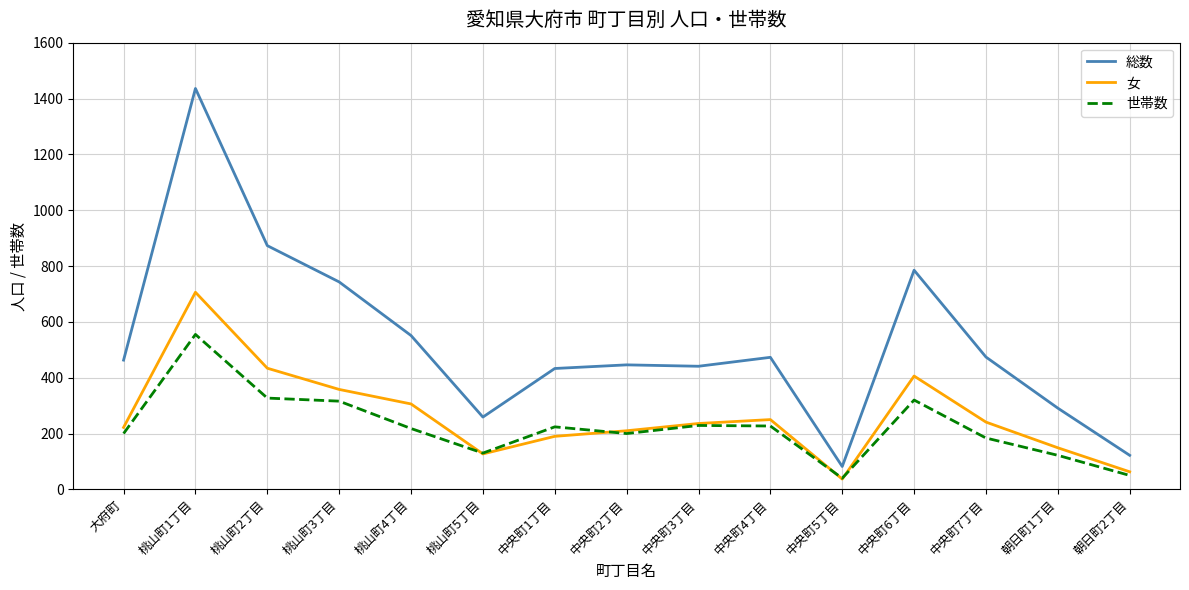

Rank the series by their maximum value, from highest to lowest.

総数, 女, 世帯数